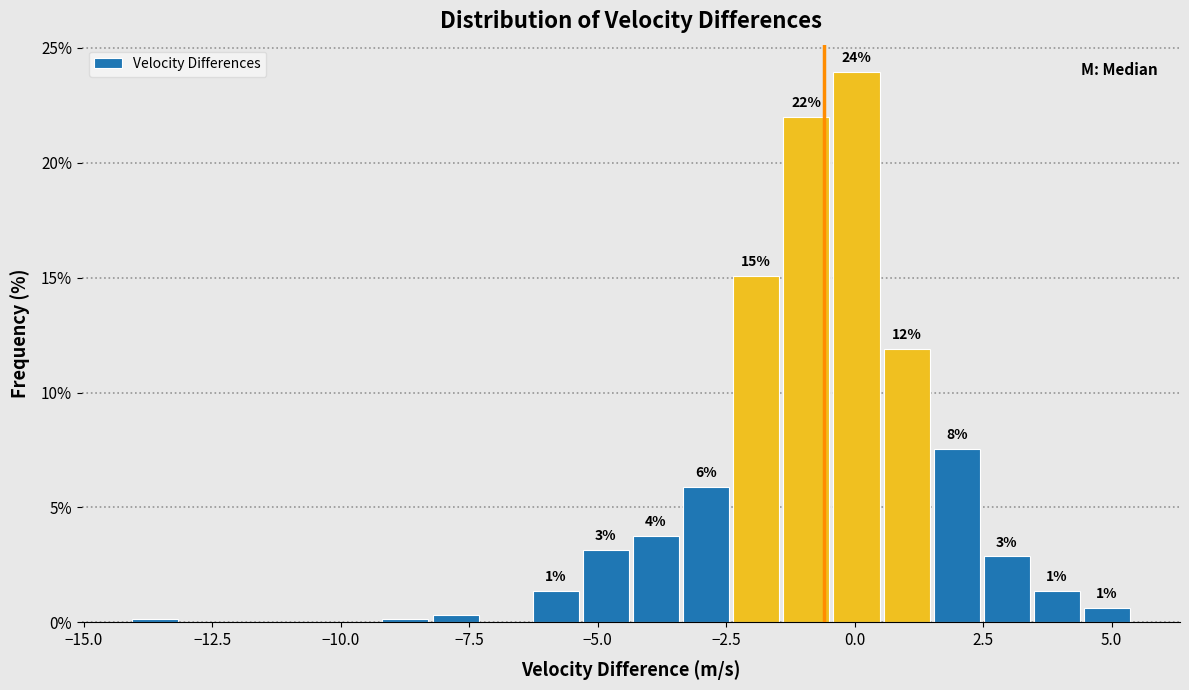

Read against the x-axis, roughly where is the centre of the tallest bar?

0.0